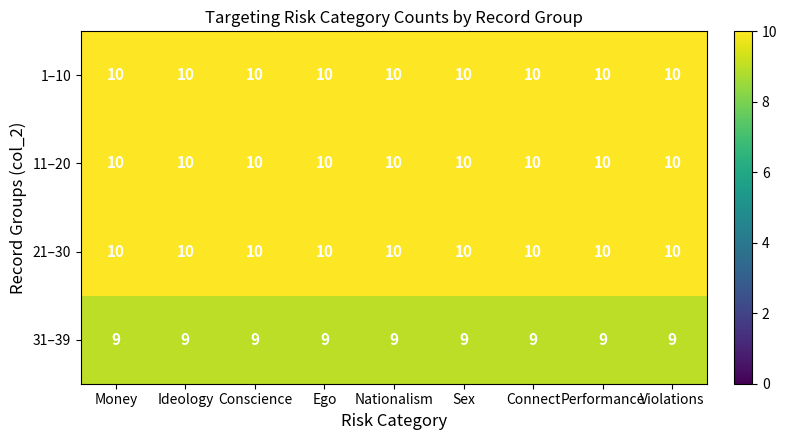

The value of 31–39 at Connect is 9. True or false?

True